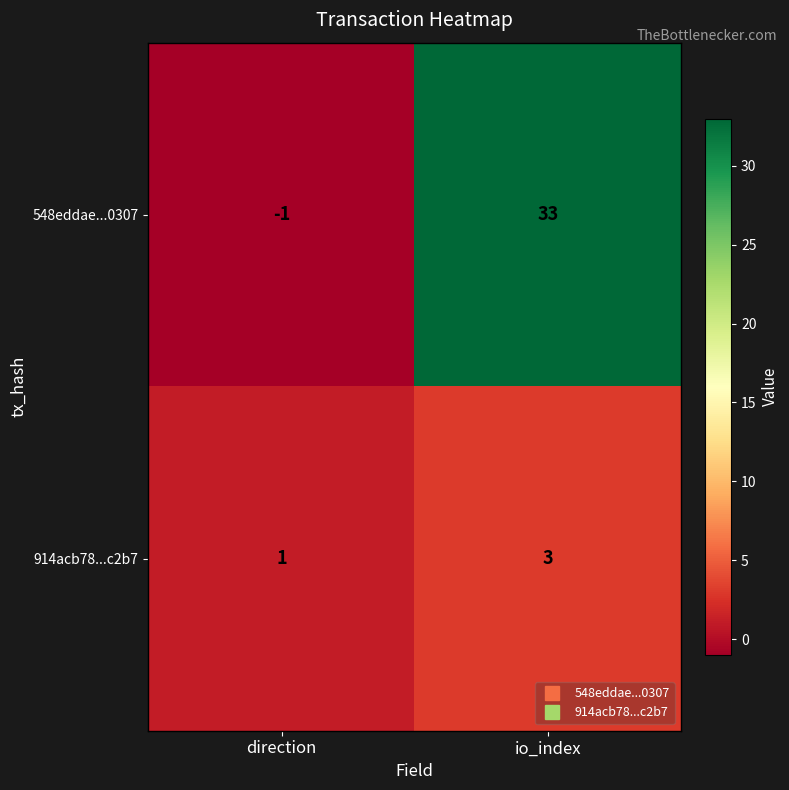

The value of 914acb78...c2b7 at io_index is 4. True or false?

False